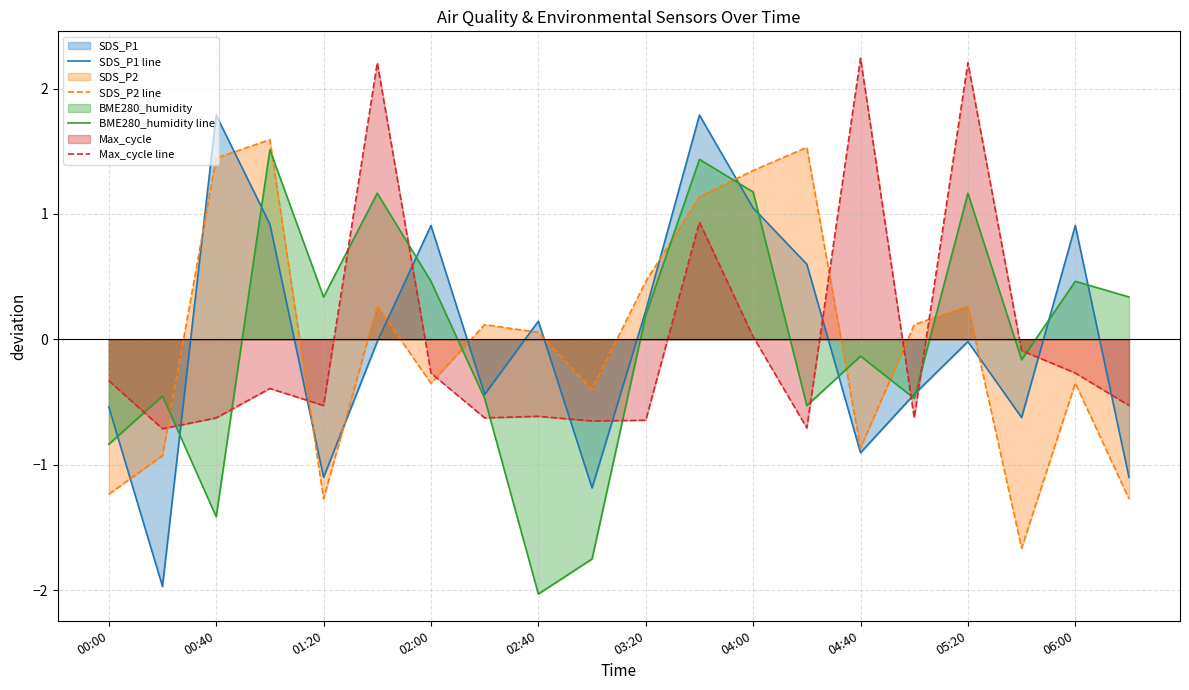

What is the difference between the second highest and second lowest values in the Max_cycle line series?

2.9